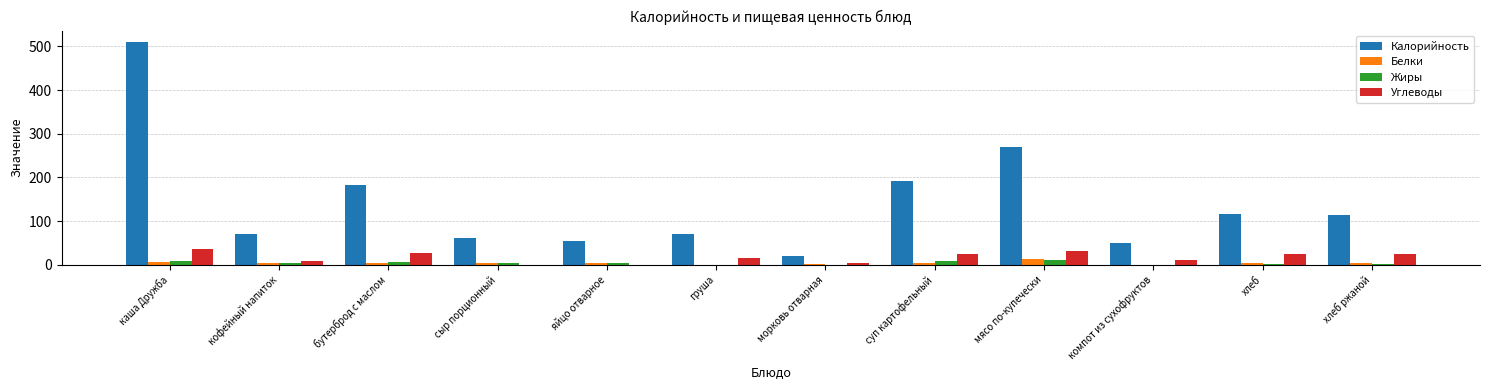

Which series changed the most between груша and мясо по-купечески?

Калорийность